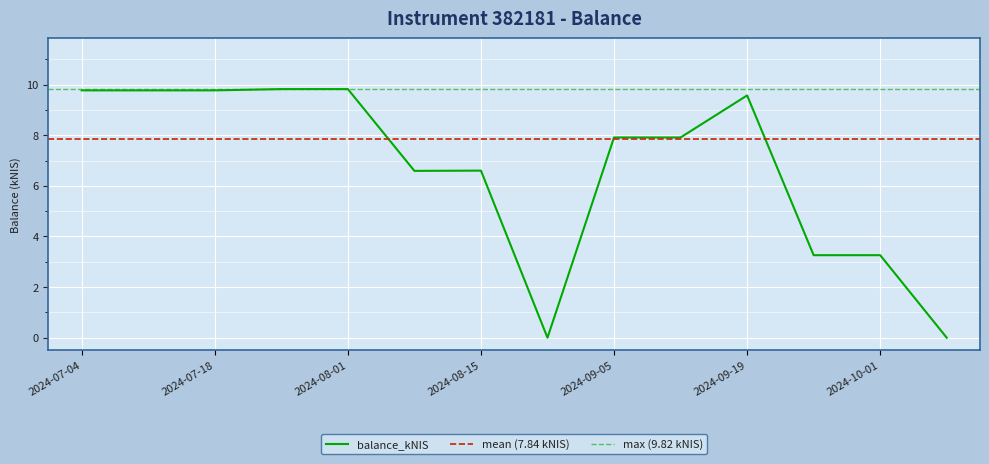

Which category has the lowest value across all series?

2024-08-22